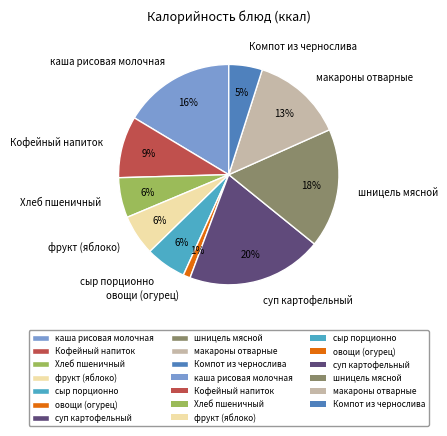

To the nearest percent, what portion does каша рисовая молочная represent?

16%